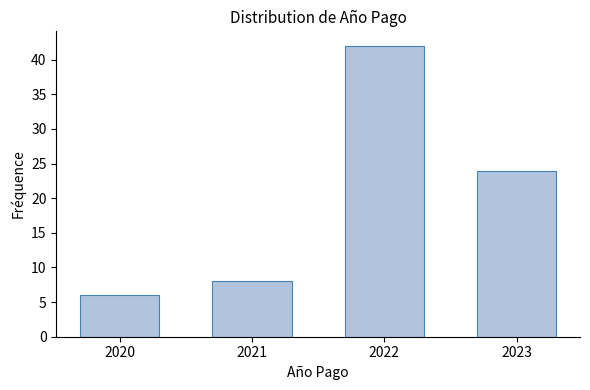

Reading left to right, what are all the values shown in this chart?

2020=6	2021=8	2022=42	2023=24